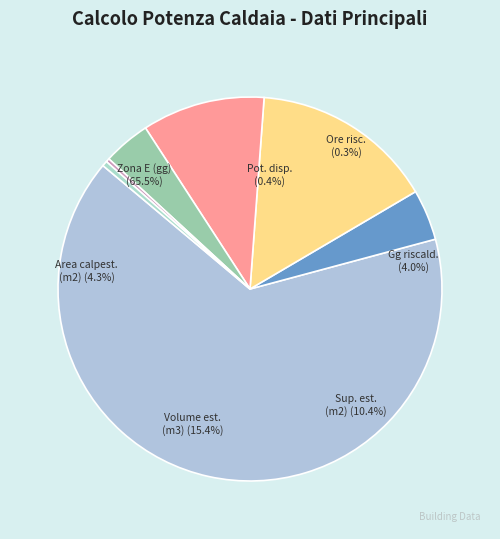

How many slices are in this pie chart?

7